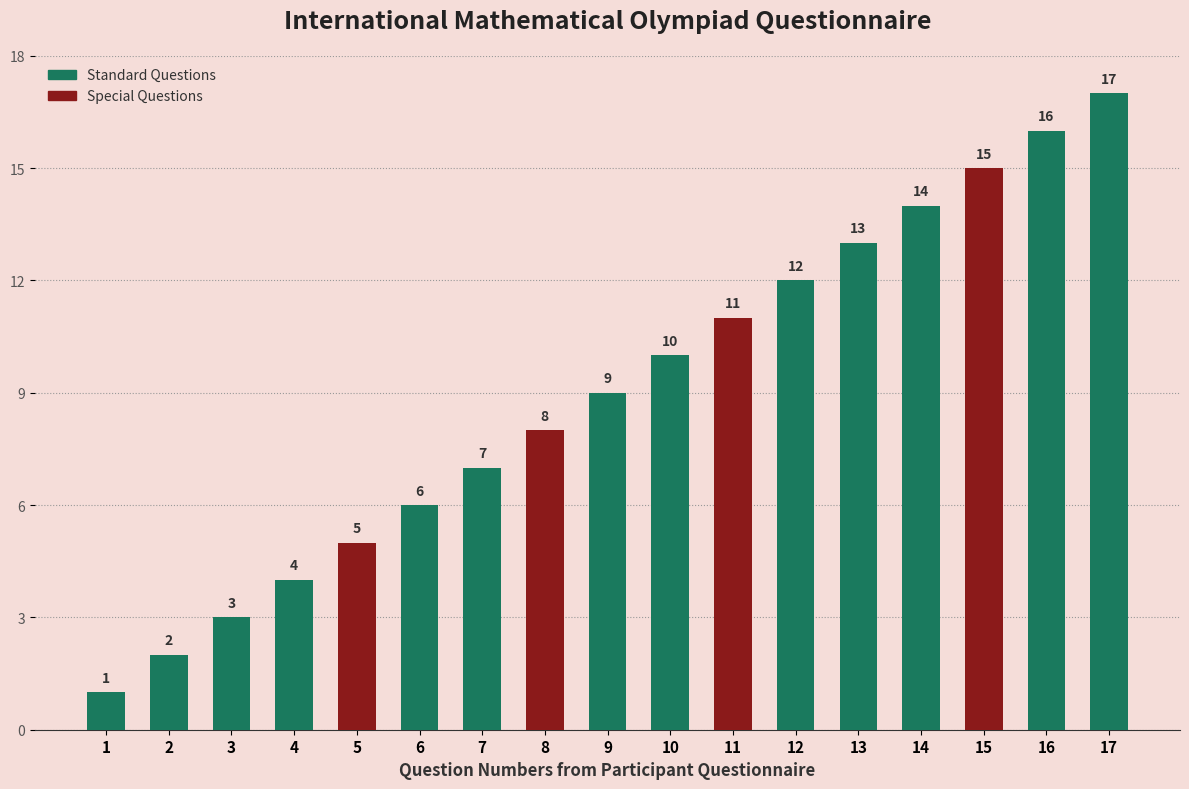

What is the smallest value displayed?

1